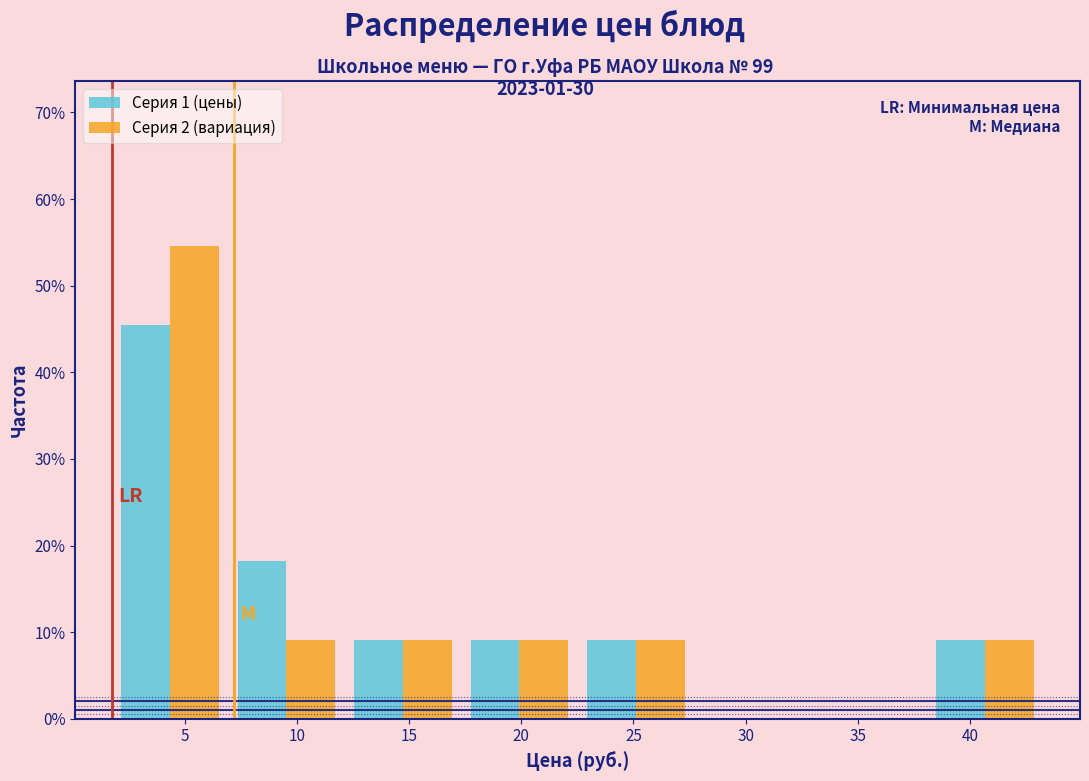

In the Серия 2 (вариация) series, which range on the x-axis has the tallest bar?

1.5 to 7.0